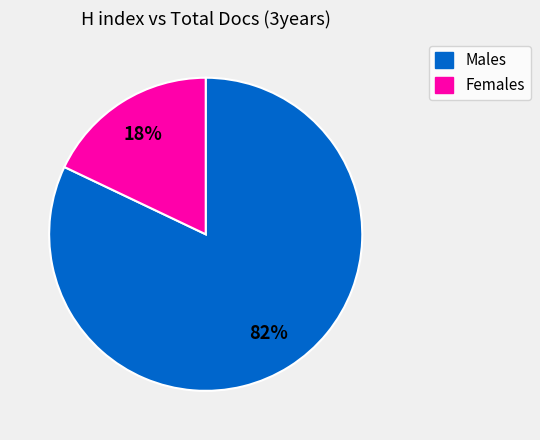

How many slices are in this pie chart?

2